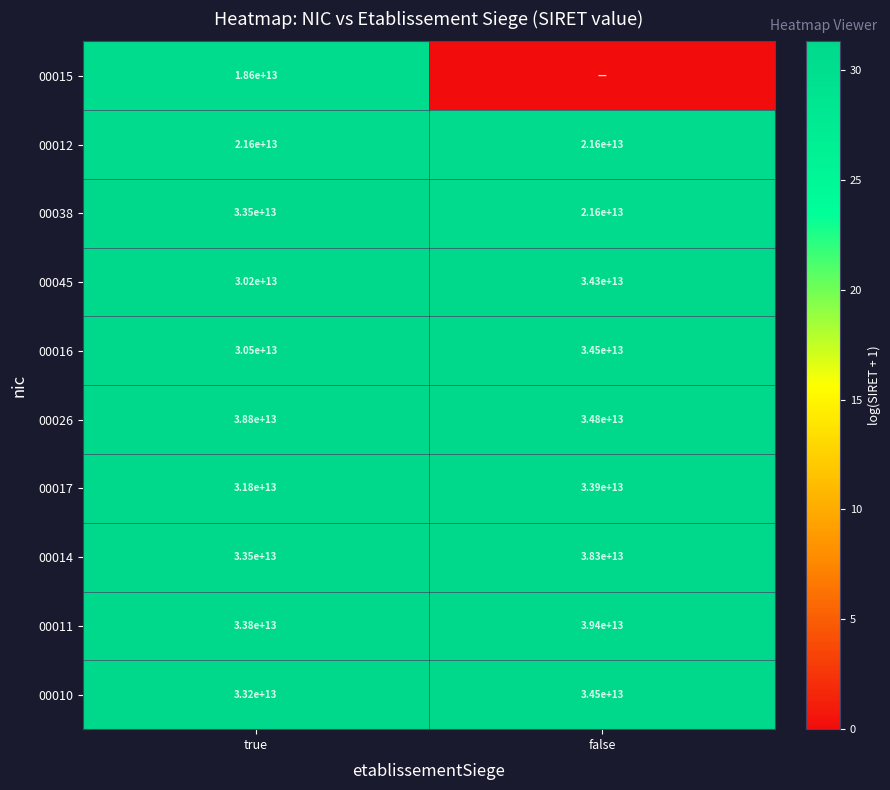

Between false and true, which is larger?

true